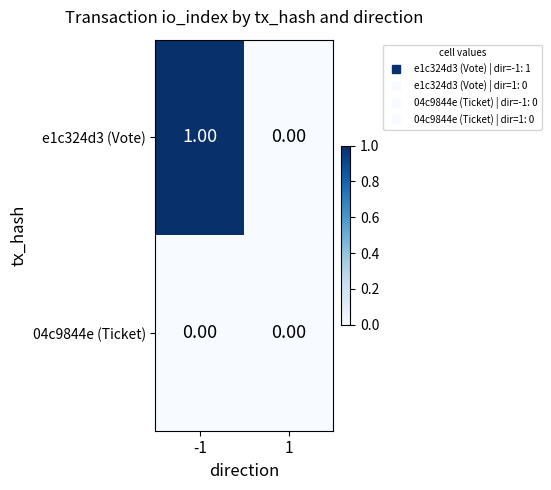

Which series changed the most between -1 and 1?

e1c324d3 (Vote)